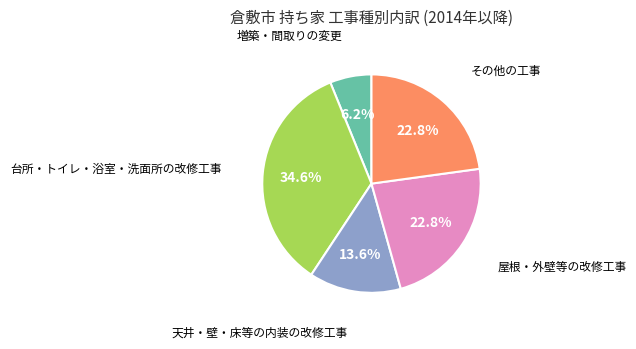

Is there any slice that represents more than half of the pie?

No